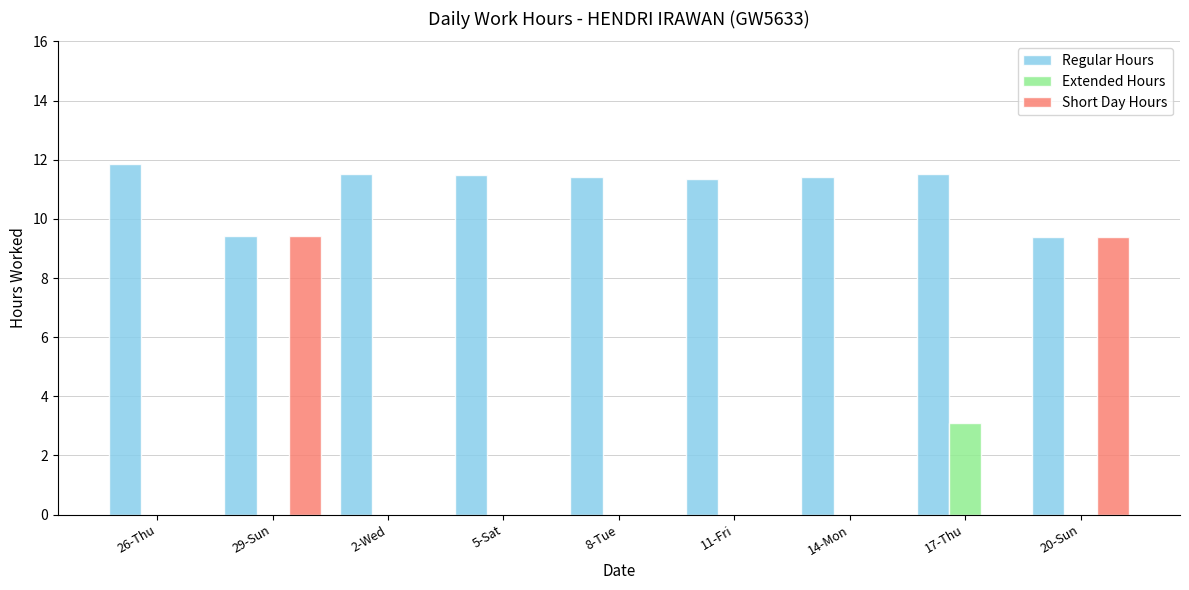

Does the chart contain stacked bars?

No